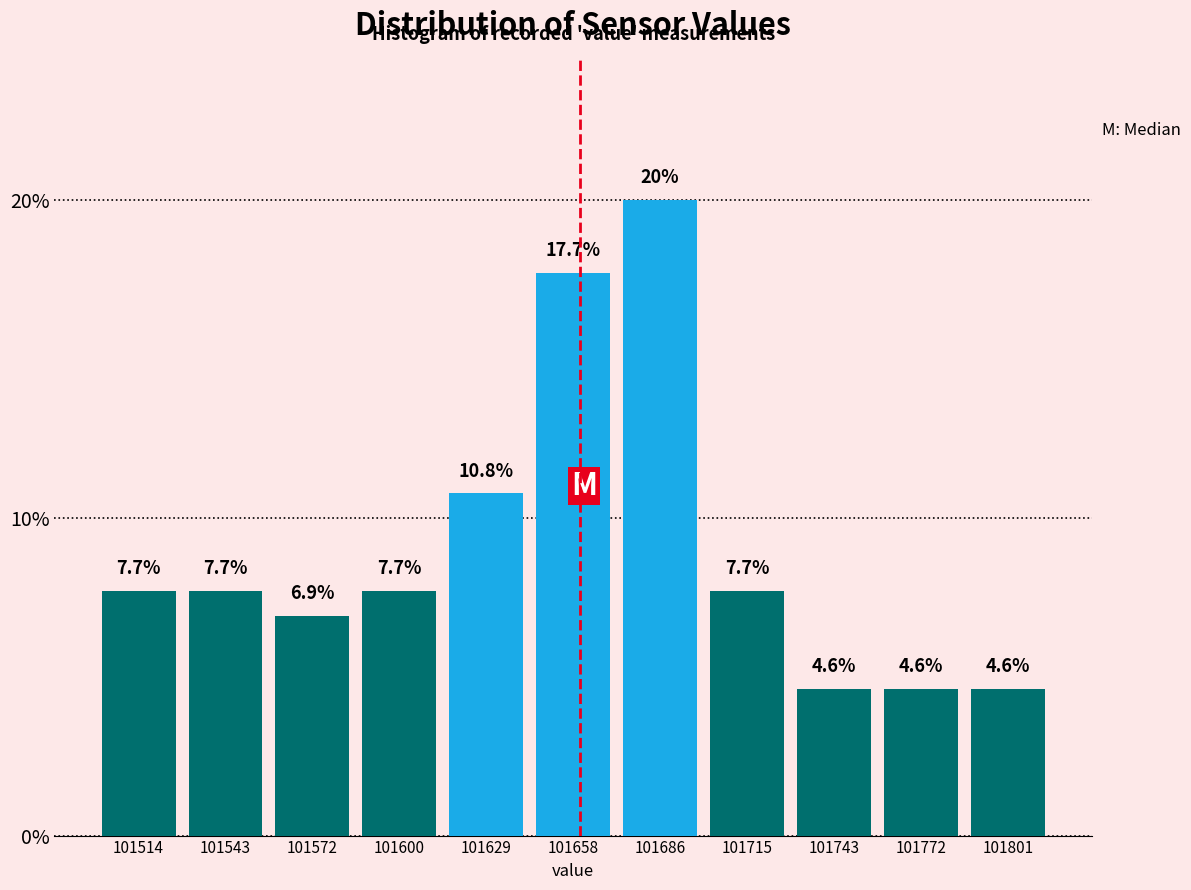

Reading left to right, list every bar in this chart as the range it spans on the x-axis followed by its height. The bar edges are not printed on the chart, so give them approximately, as read against the axis.

101500 to 101530: 7.7
101530 to 101555: 7.7
101555 to 101585: 6.9
101585 to 101615: 7.7
101615 to 101645: 10.8
101645 to 101670: 17.7
101670 to 101700: 20.0
101700 to 101730: 7.7
101730 to 101760: 4.6
101760 to 101785: 4.6
101785 to 101815: 4.6